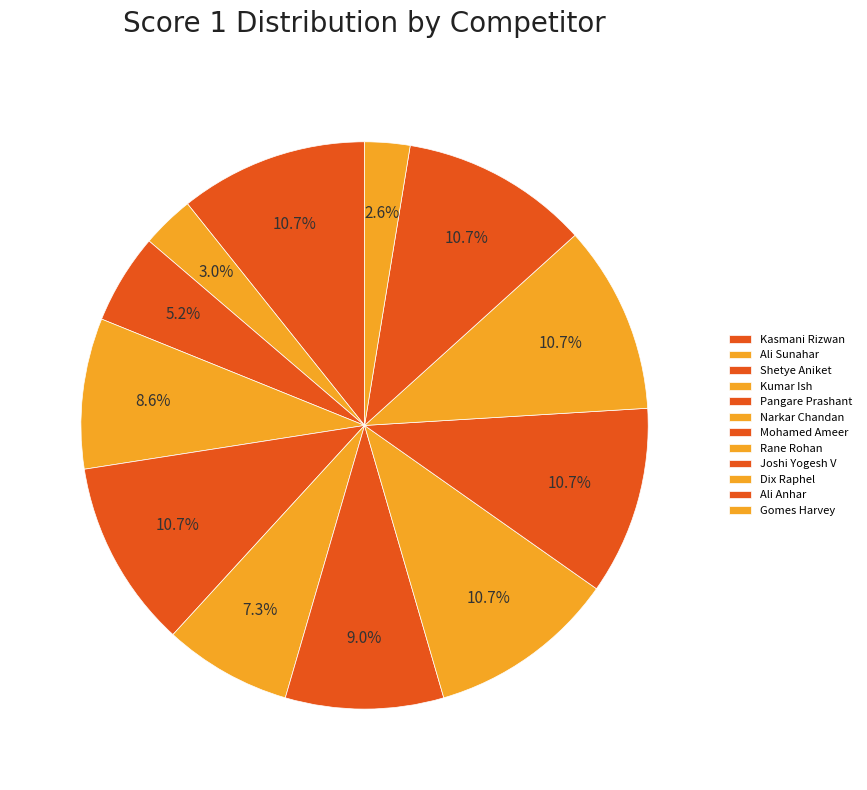

How many slices are in this pie chart?

12